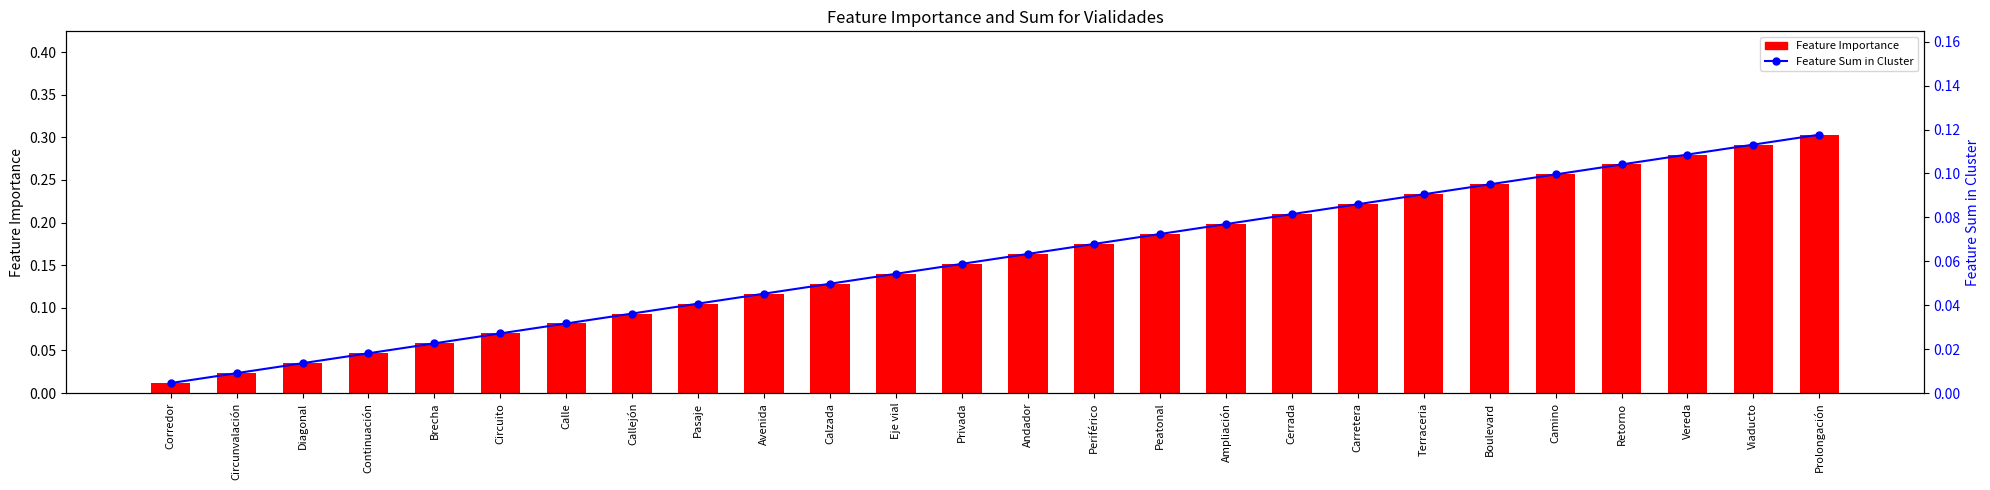

What are all the series names shown in the legend?

Feature Importance, Feature Sum in Cluster